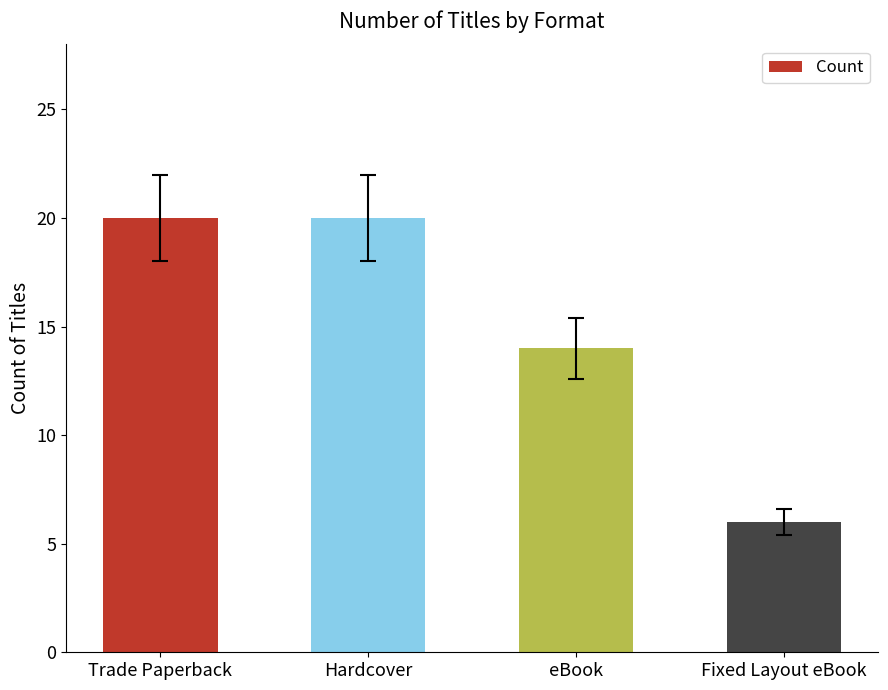

What is the label of the 1st bar from the right?

Fixed Layout eBook